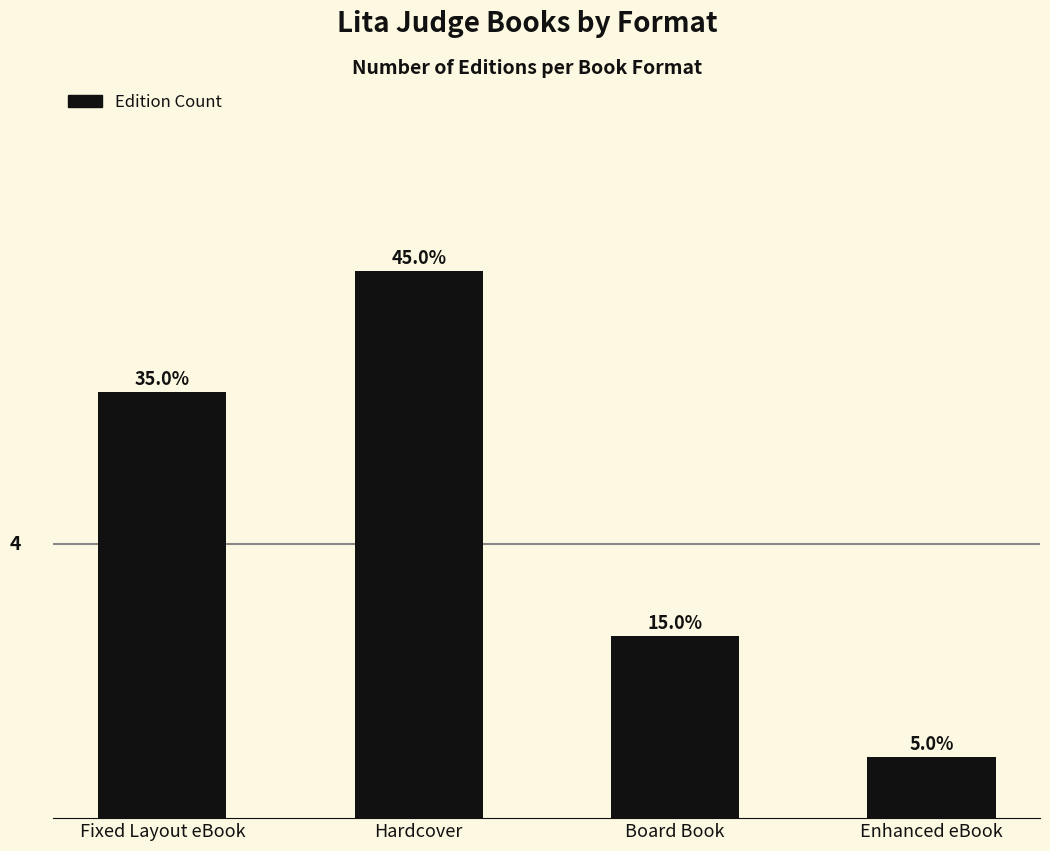

What is the value of the 4th bar from the left?

1